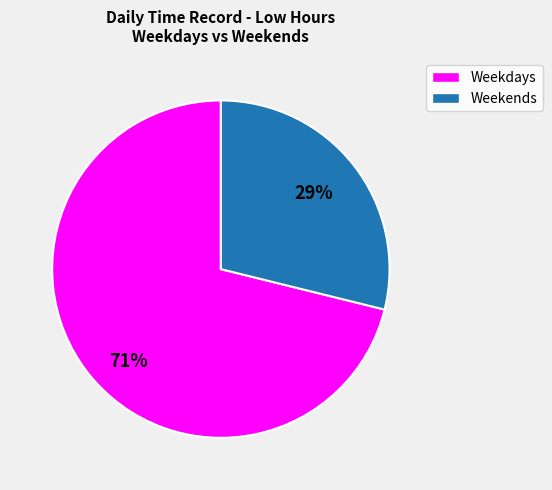

To the nearest percent, what is the difference between the largest and smallest slice percentages?

42%